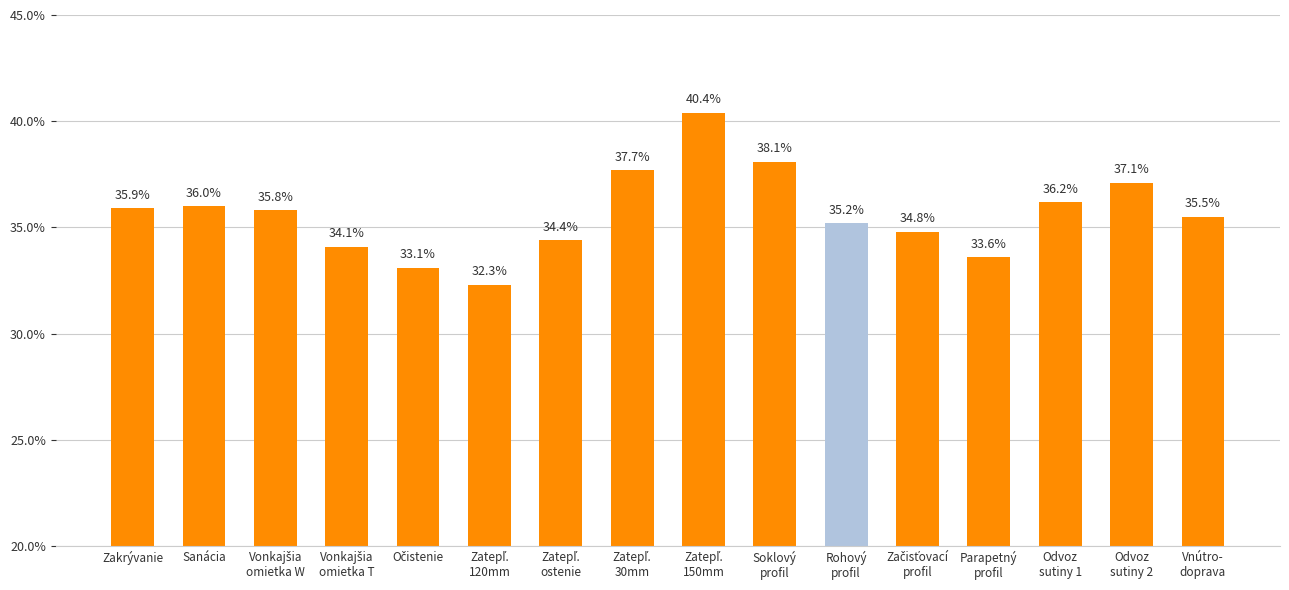

What is the smallest value displayed?

32.3